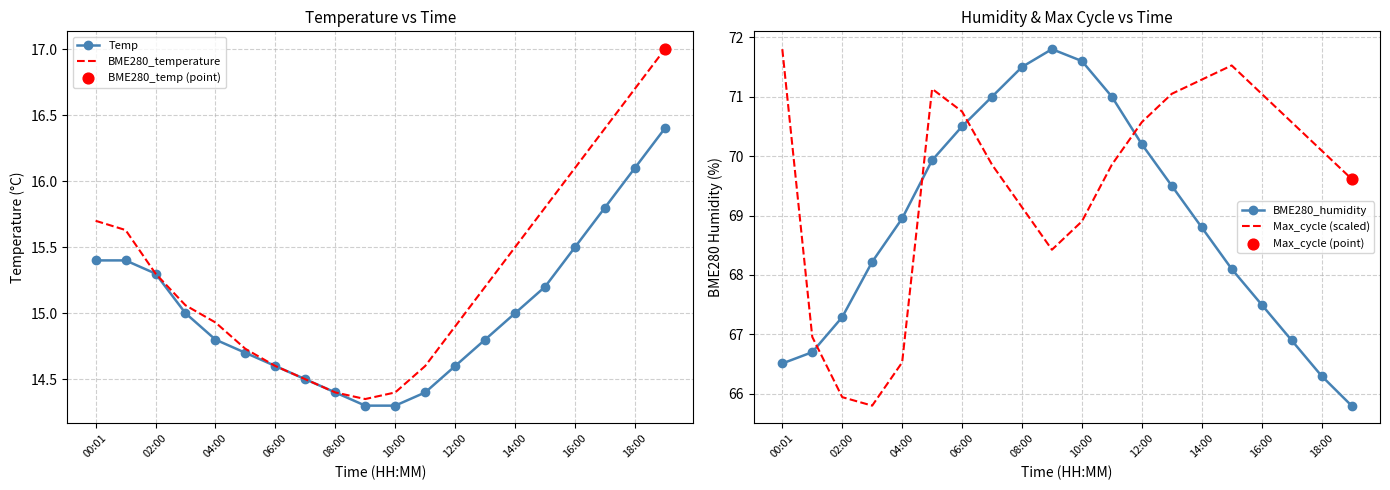

At which category is the sum across all series the highest?

15